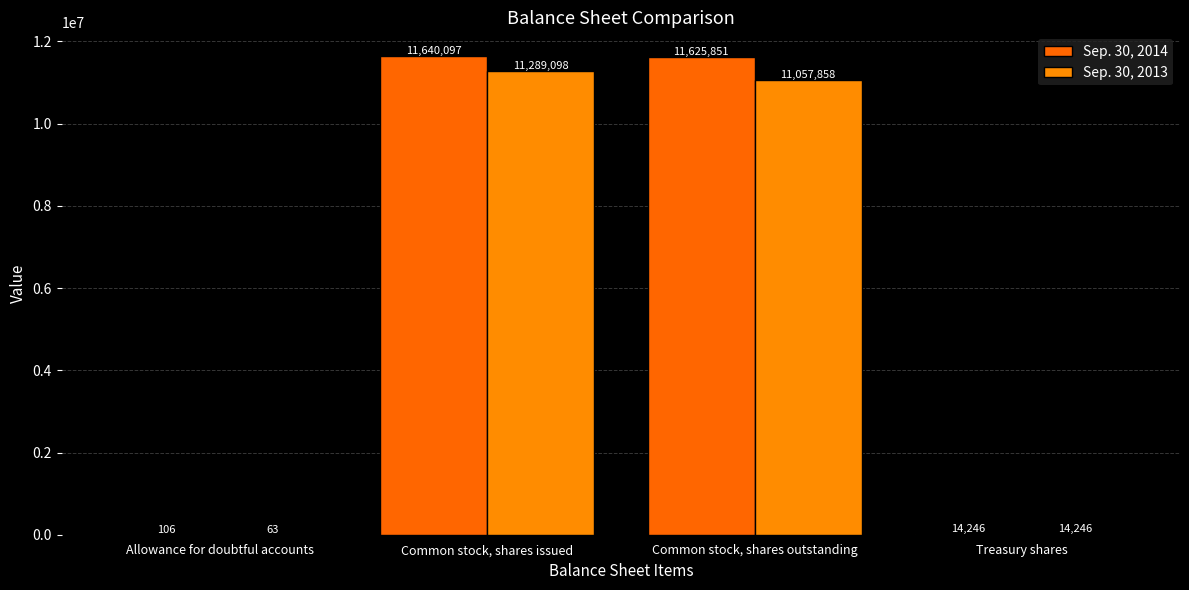

How many groups of bars are there?

4